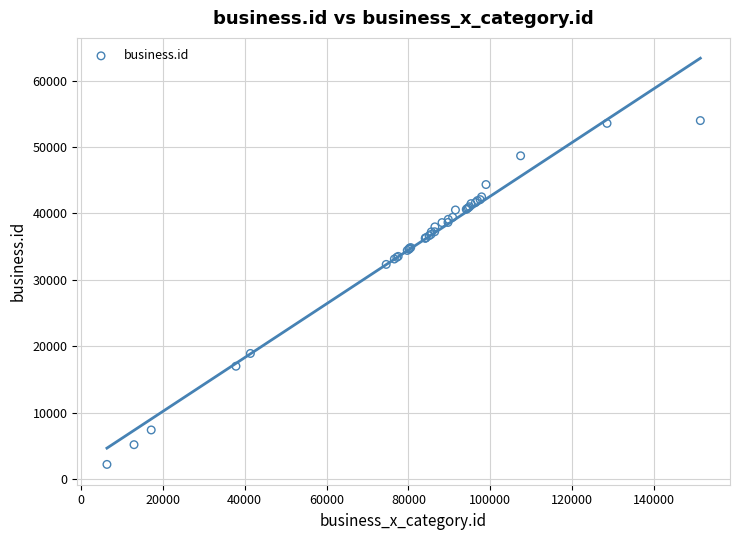

What Y value in the scatter plot is closest to 28088?

32323